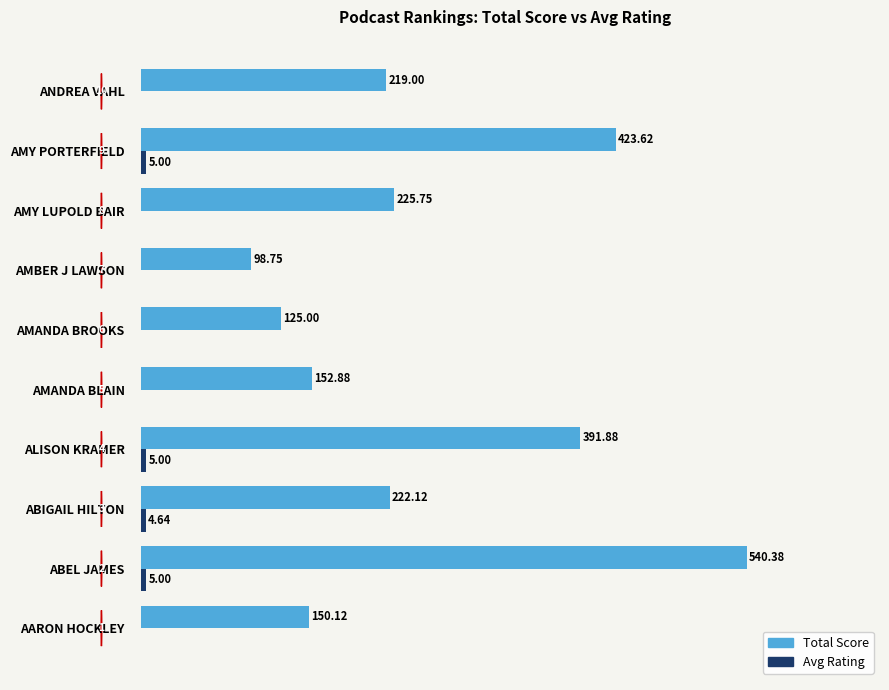

What is the total value across all series at AMANDA BROOKS?

125.0